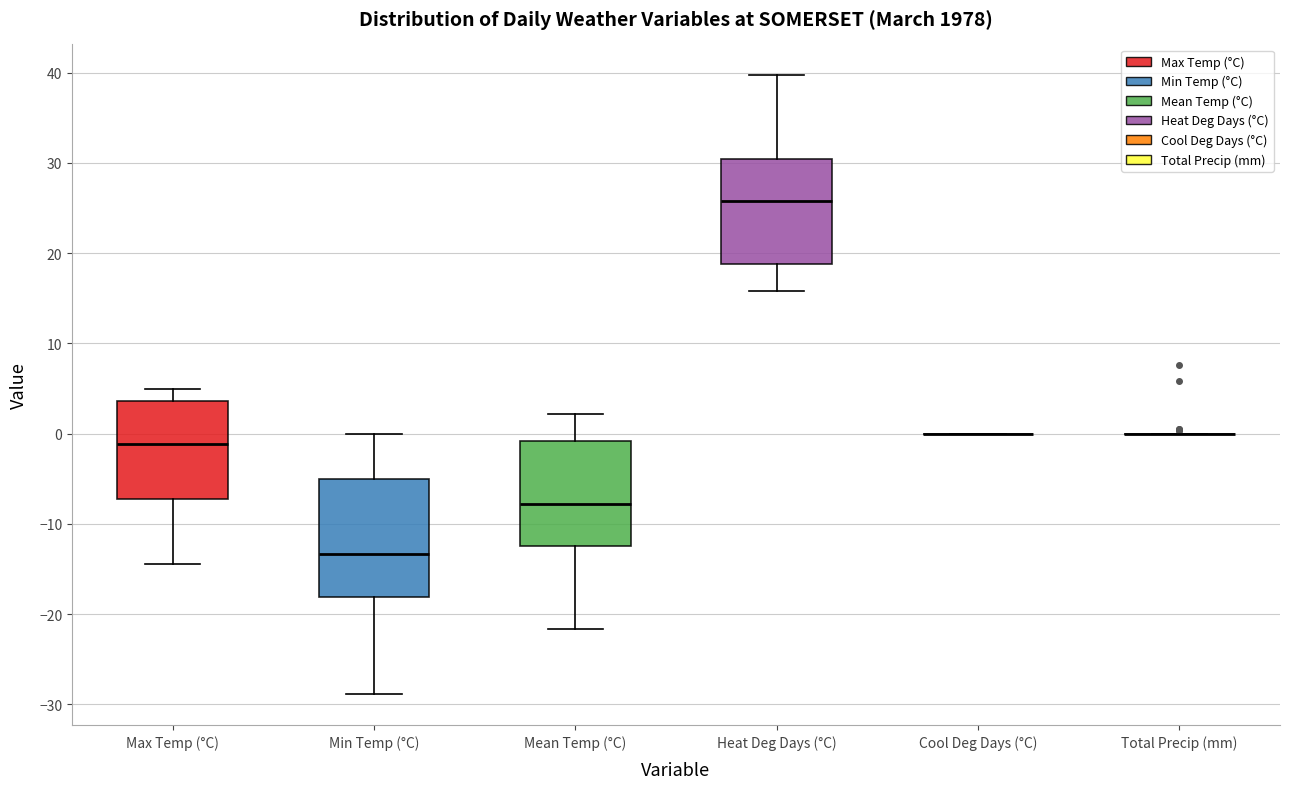

Which box is the tallest, from its lower edge to its upper edge?

Min Temp (°C)